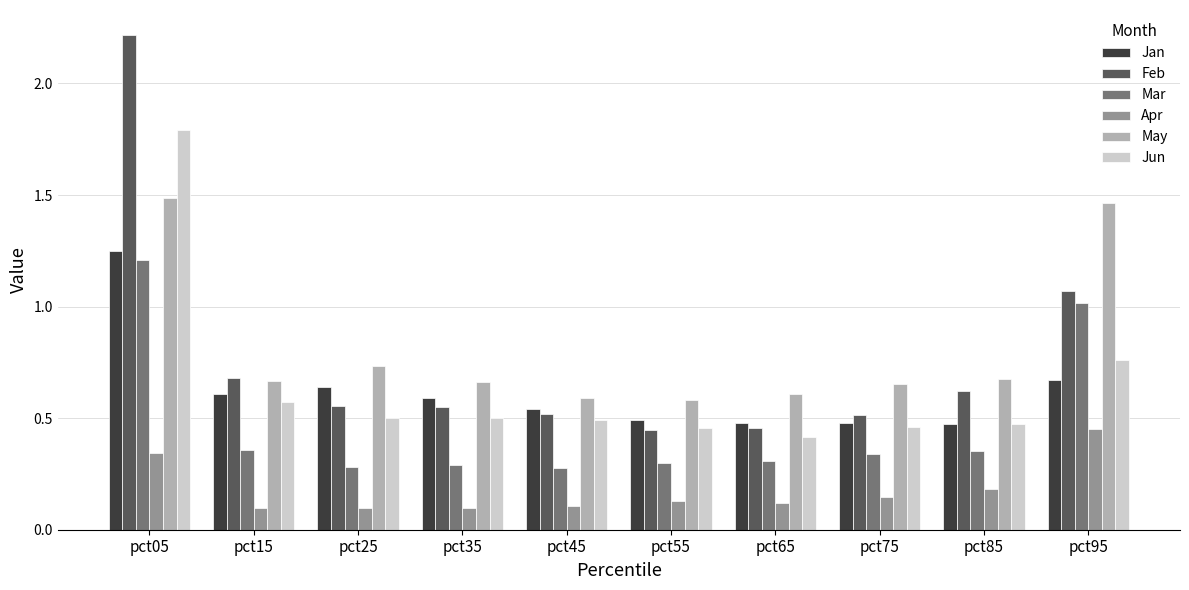

At how many categories does at least one series exceed 1?

2